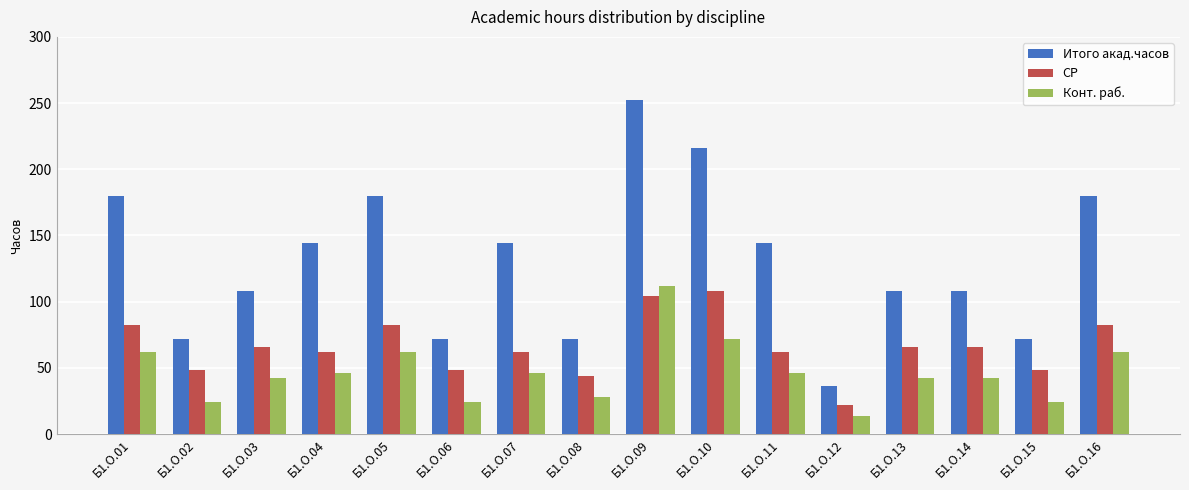

True or false: Конт. раб. has a value of 42 at Б1.О.14.

True